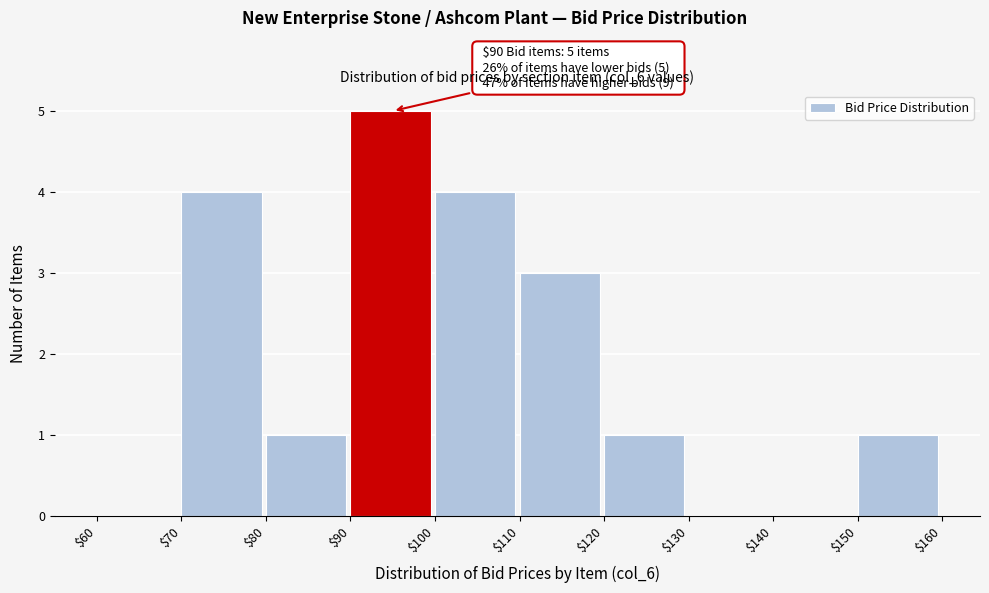

Which range on the x-axis has the tallest bar?

$90 to $100